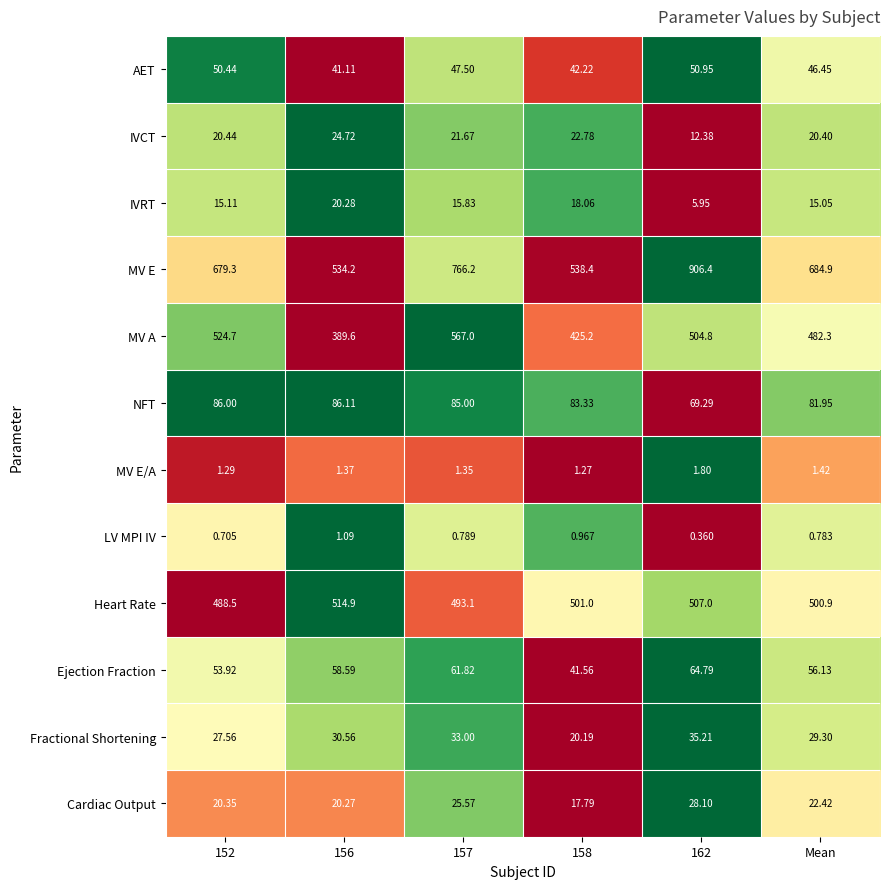

At Mean, list the series in order from smallest to largest.

LV MPI IV, MV E/A, IVRT, IVCT, Cardiac Output, Fractional Shortening, AET, Ejection Fraction, NFT, MV A, Heart Rate, MV E